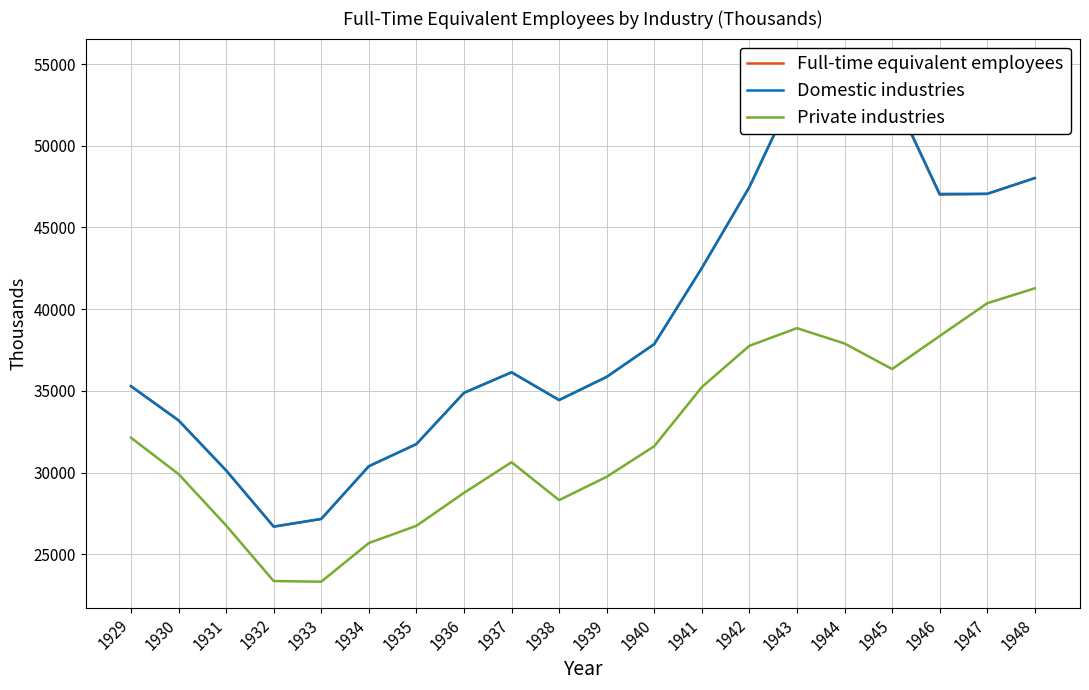

In Domestic industries, how many points are lower than both neighbors (excluding endpoints)?

3